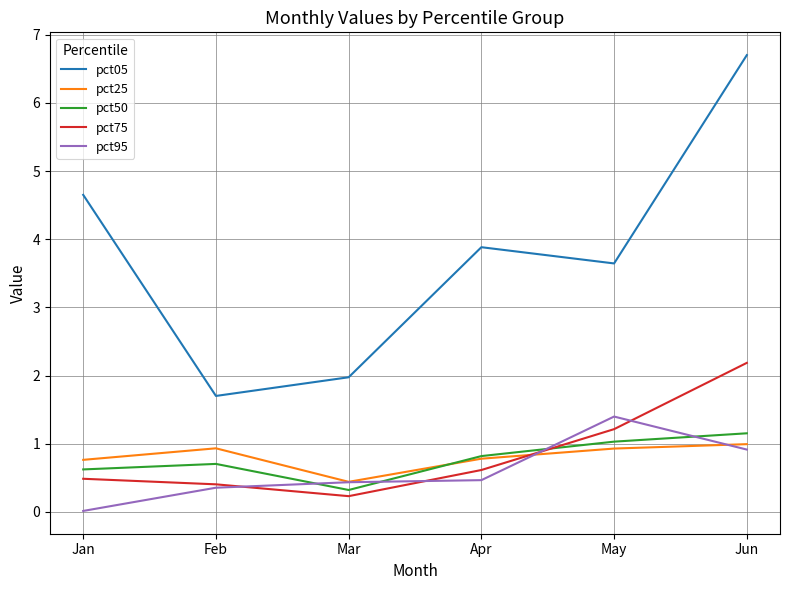

What is the difference between the pct75 values at Mar and Feb?

0.2